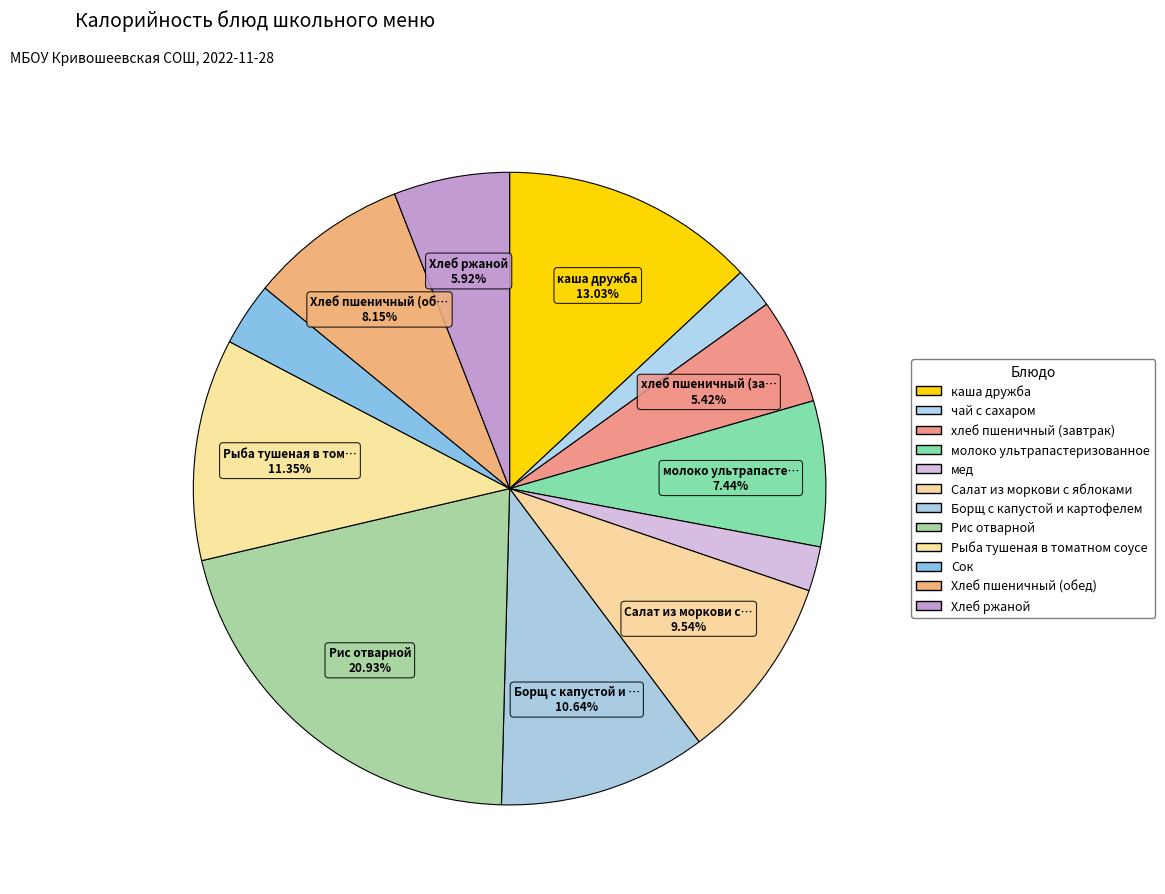

To the nearest percent, what is the combined percentage of Рыба тушеная в томатном соусе and каша дружба?

24%